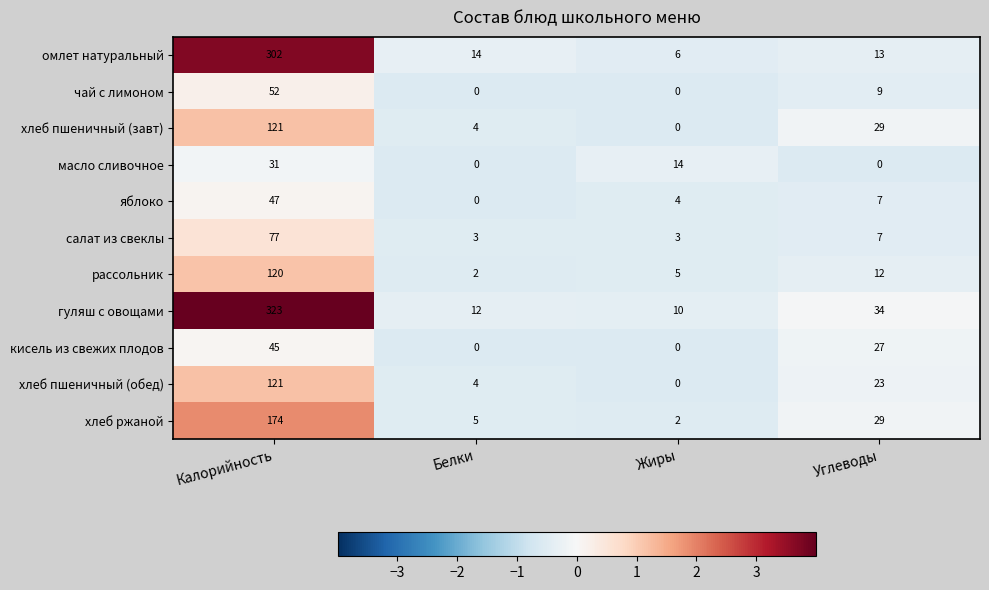

Rank the categories by рассольник value from lowest to highest.

Белки, Жиры, Углеводы, Калорийность